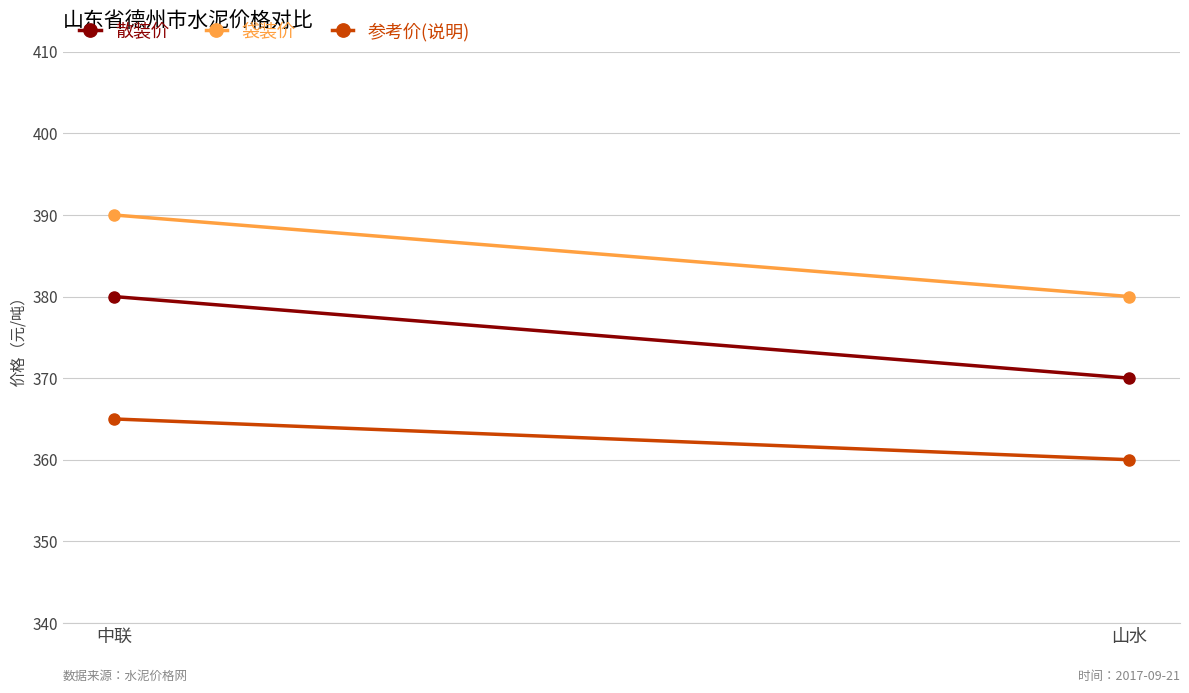

The value of 参考价(说明) at 中联 is 365. True or false?

True